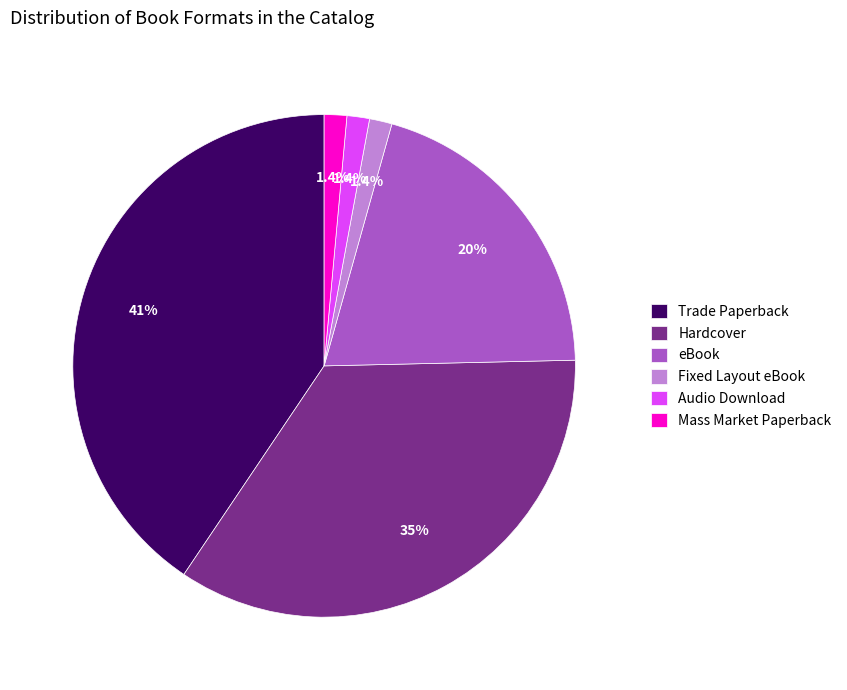

Which slice is the largest?

Trade Paperback